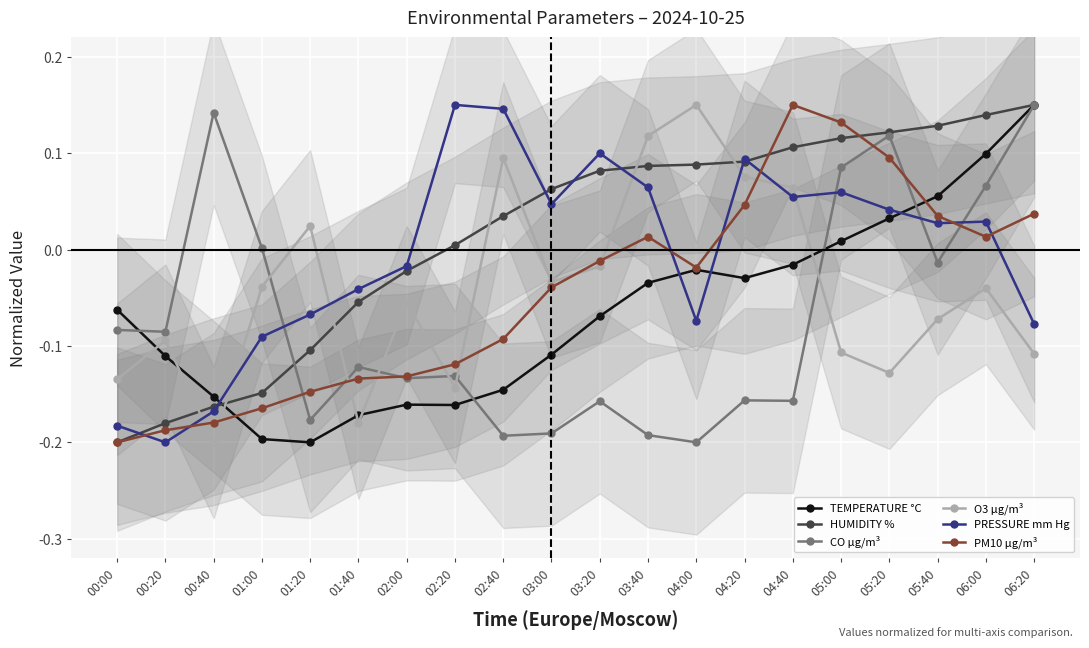

What is the label of the 4th point from the left?

01:00